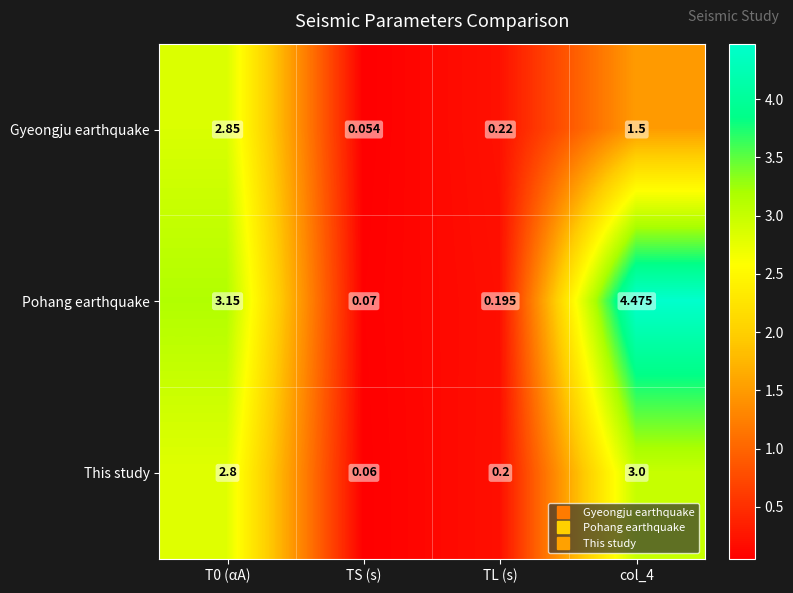

List the series in order of their overall mean, highest first.

Pohang earthquake, This study, Gyeongju earthquake